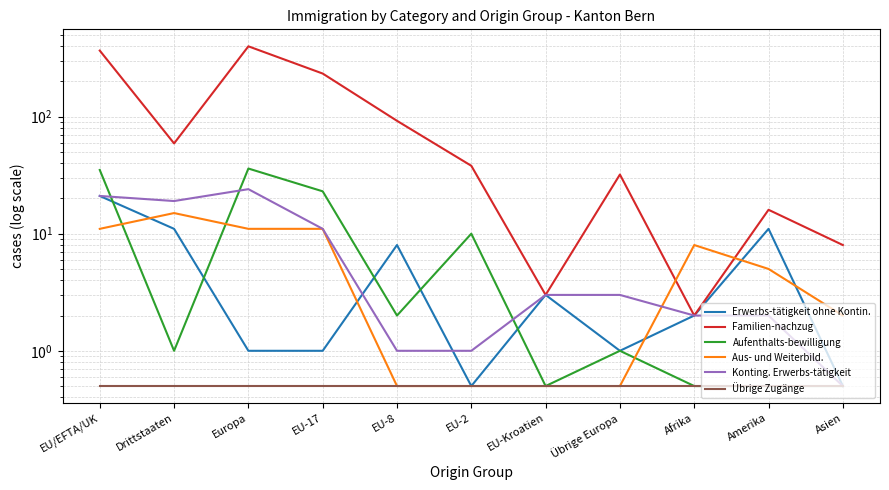

Is this an area chart (filled region under the line)?

No